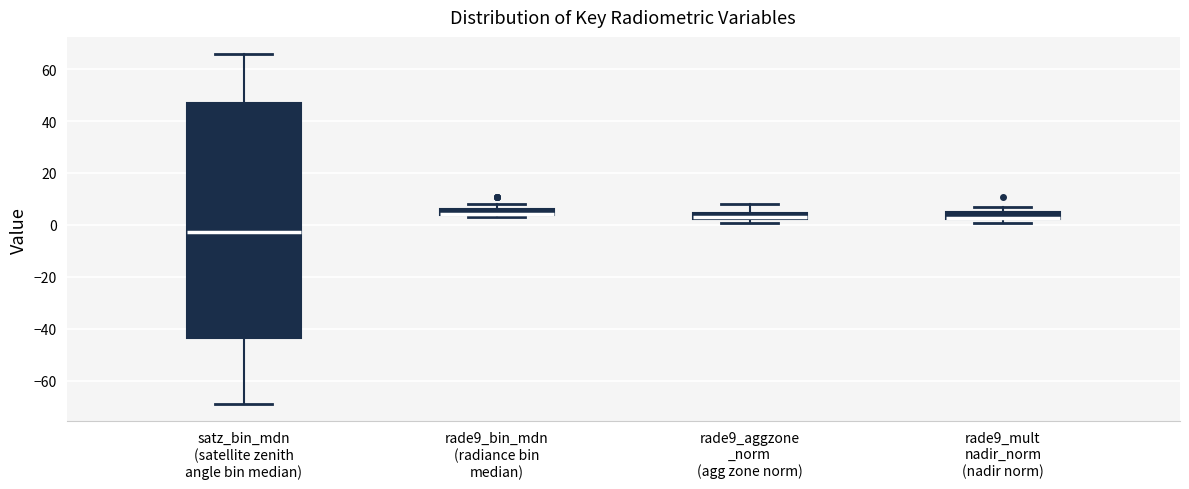

Which box is the tallest, from its lower edge to its upper edge?

satz_bin_mdn (satellite zenith angle bin median)